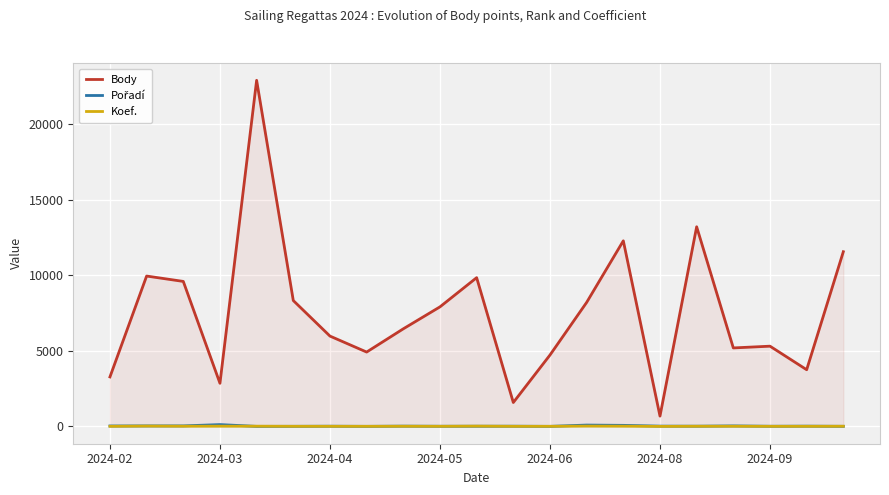

Which series has the widest spread of values?

Body